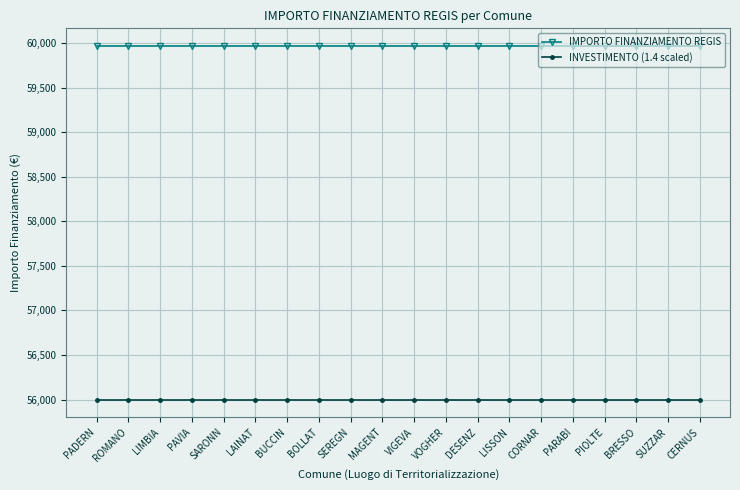

What is the highest value of the IMPORTO FINANZIAMENTO REGIS series?

59966